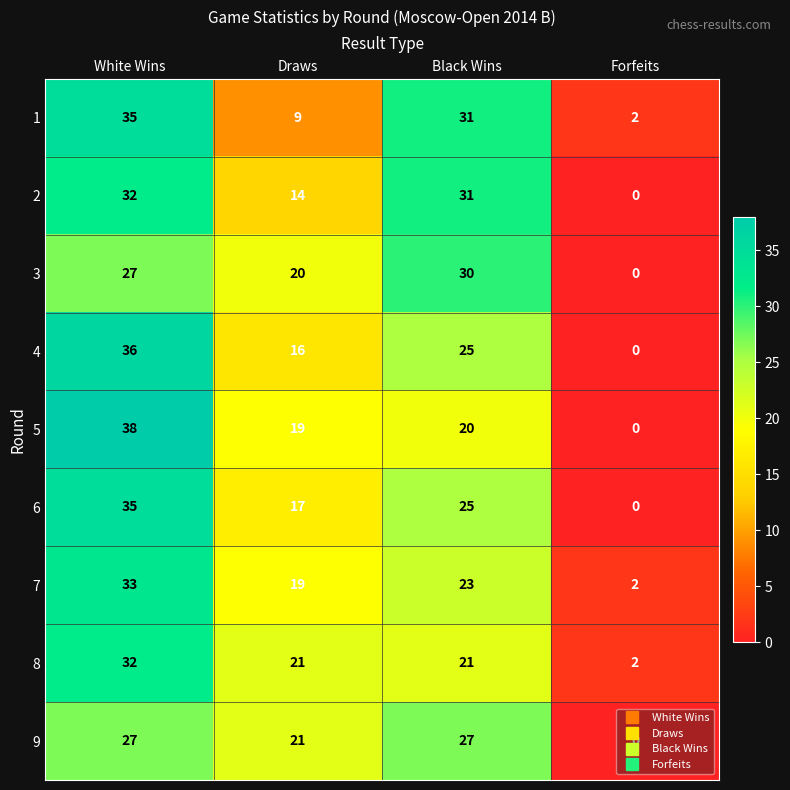

True or false: 5 has a value of 51 at White Wins.

False